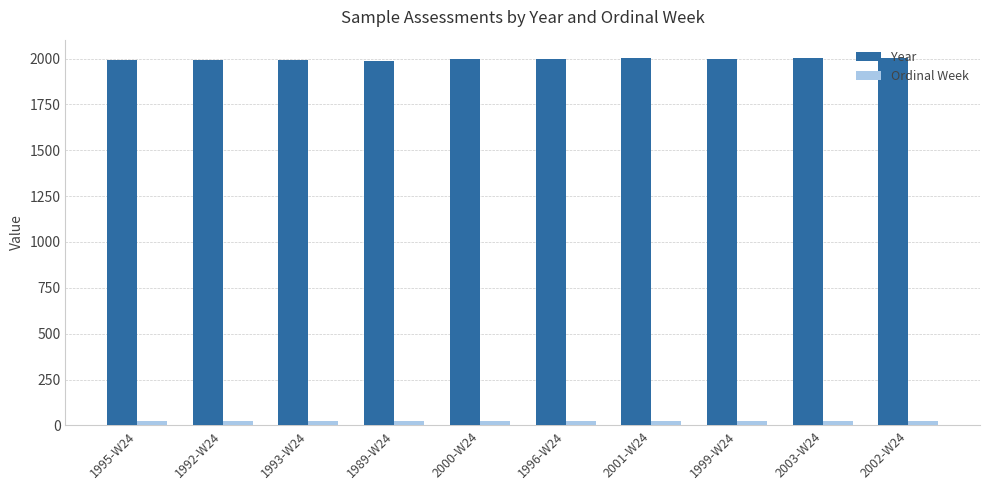

The value of Year at 2000-W24 is 897. True or false?

False